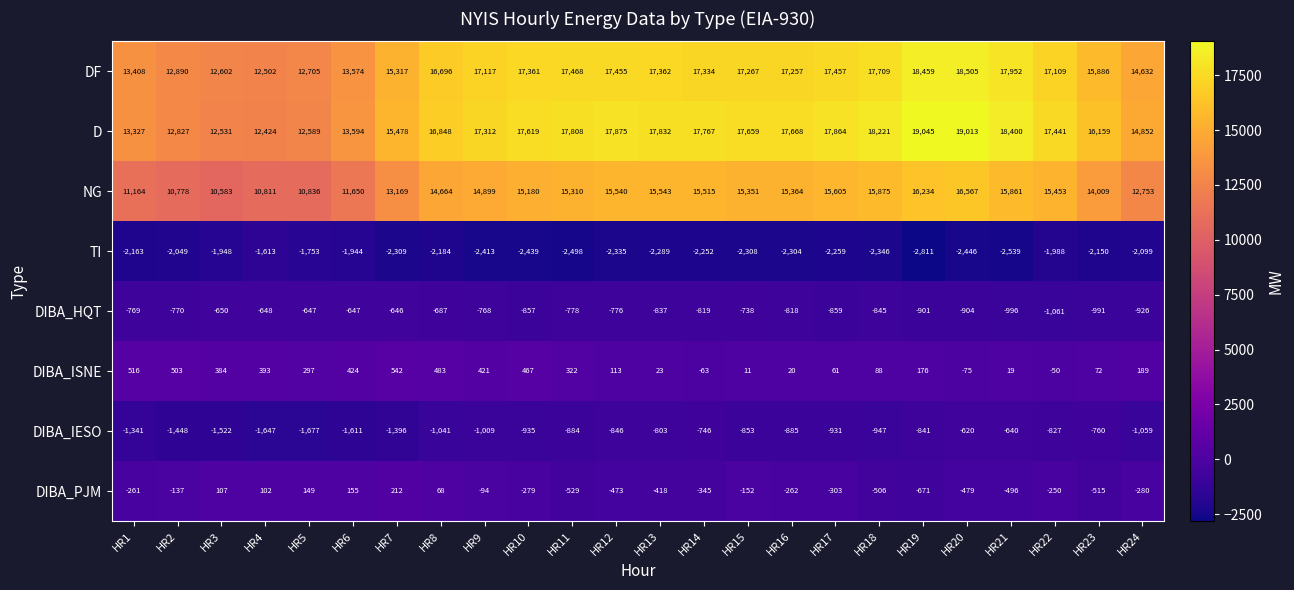

What is the average value of the DIBA_PJM series?

-236